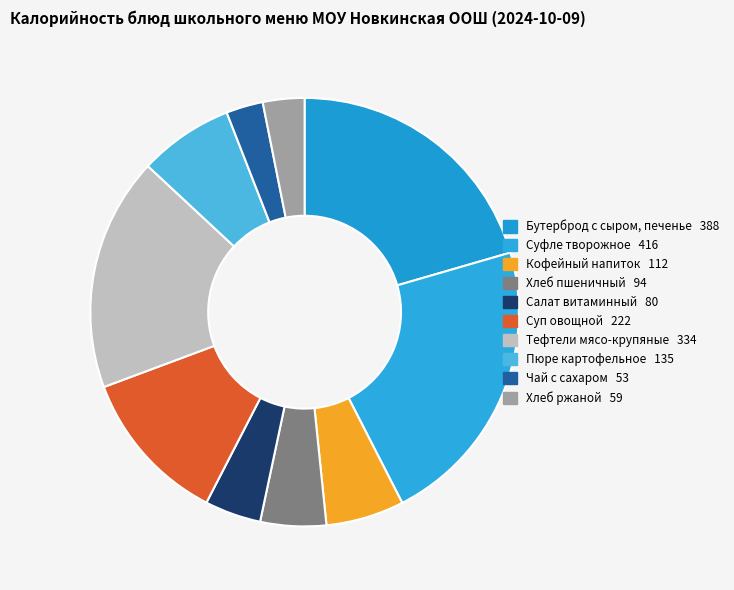

What percentage do Хлеб ржаной and Пюре картофельное together represent?

10.3%